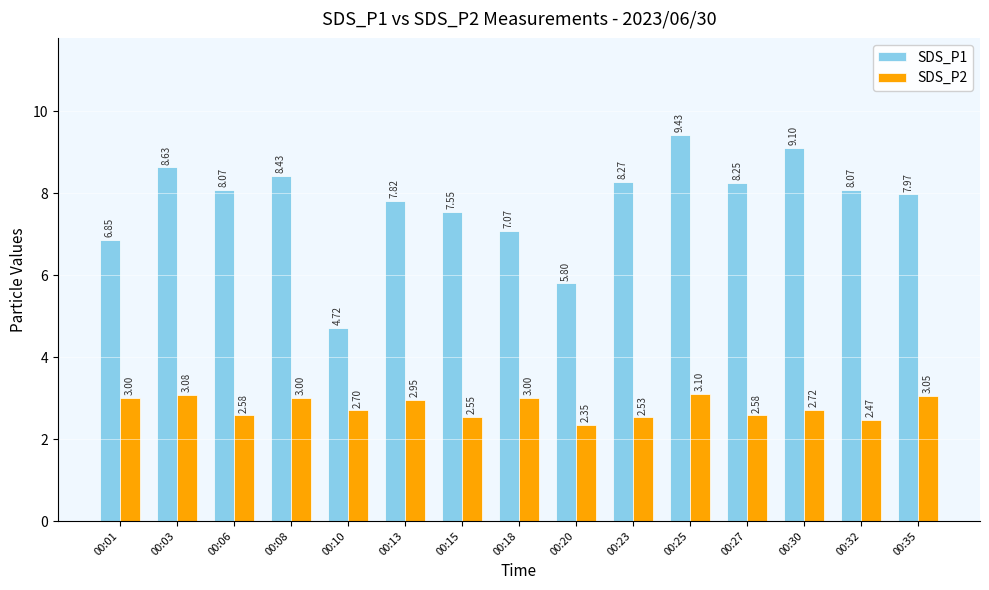

List the series in order of their peak value, highest first.

SDS_P1, SDS_P2